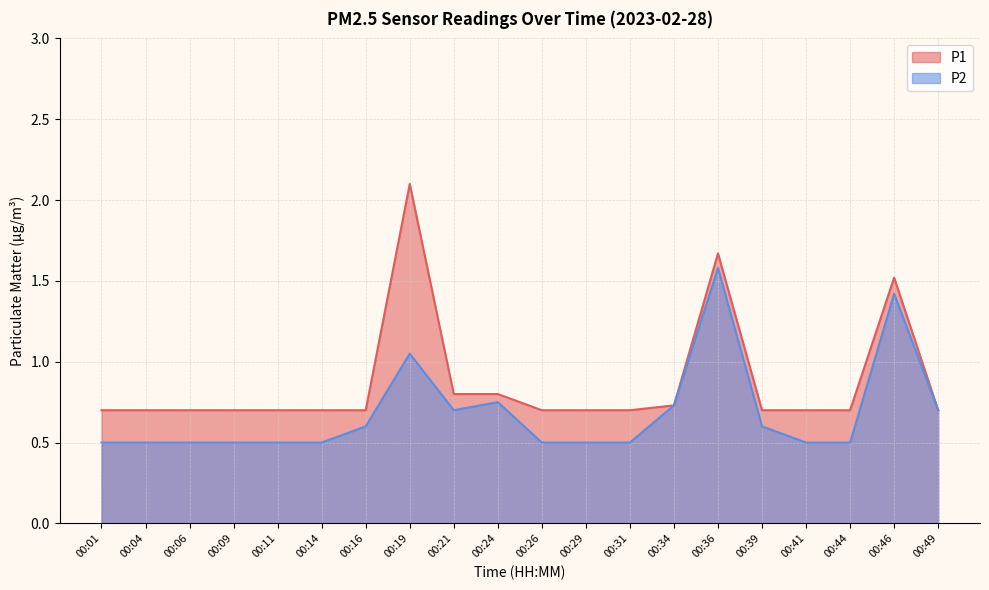

Reading right to left, transcribe all the data shown in this chart.

P1: 0.7	1.5	0.7	0.7	0.7	1.7	0.7	0.7	0.7	0.7	0.8	0.8	2.1	0.7	0.7	0.7	0.7	0.7	0.7	0.7
P2: 0.7	1.4	0.5	0.5	0.6	1.6	0.7	0.5	0.5	0.5	0.8	0.7	1.1	0.6	0.5	0.5	0.5	0.5	0.5	0.5